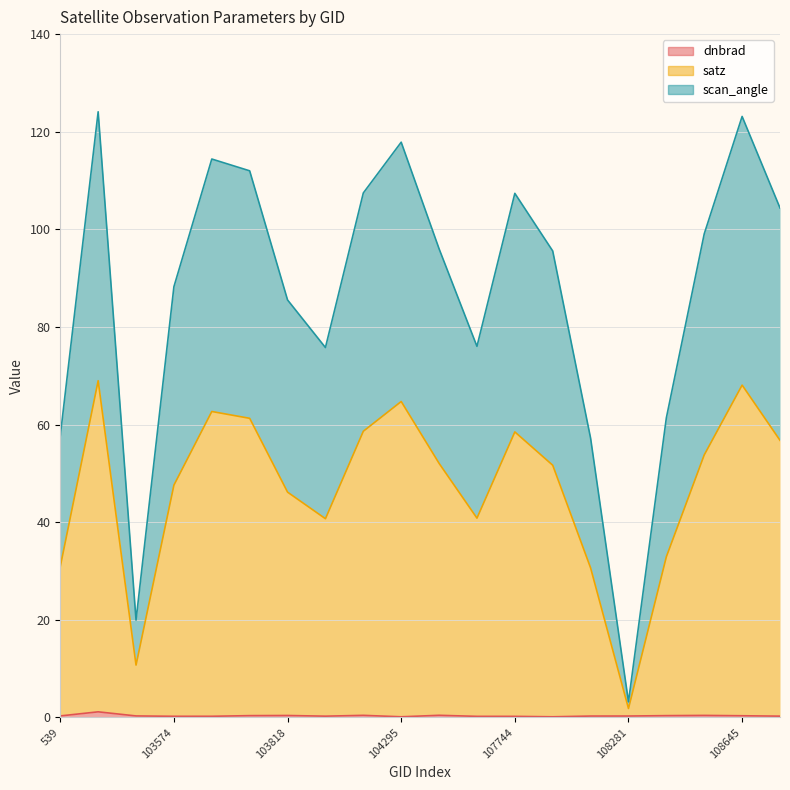

Between 108281 and 108816, which series saw the biggest shift?

scan_angle